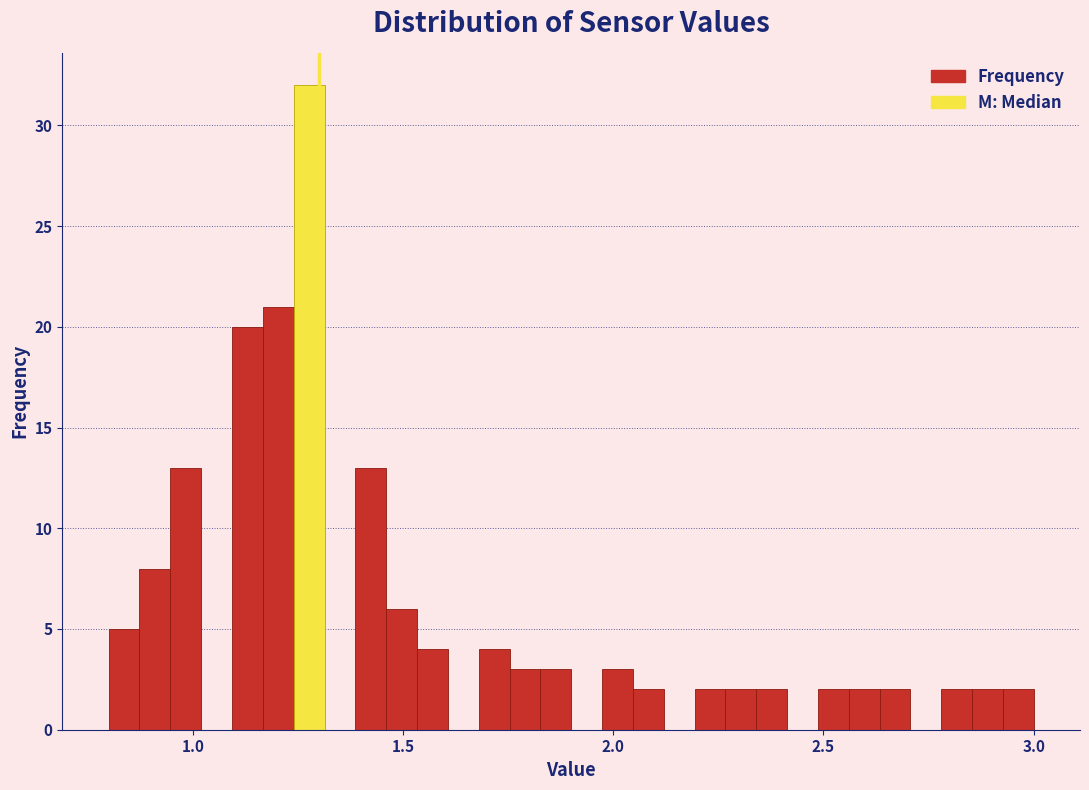

Read against the x-axis, roughly where is the centre of the tallest bar?

1.30